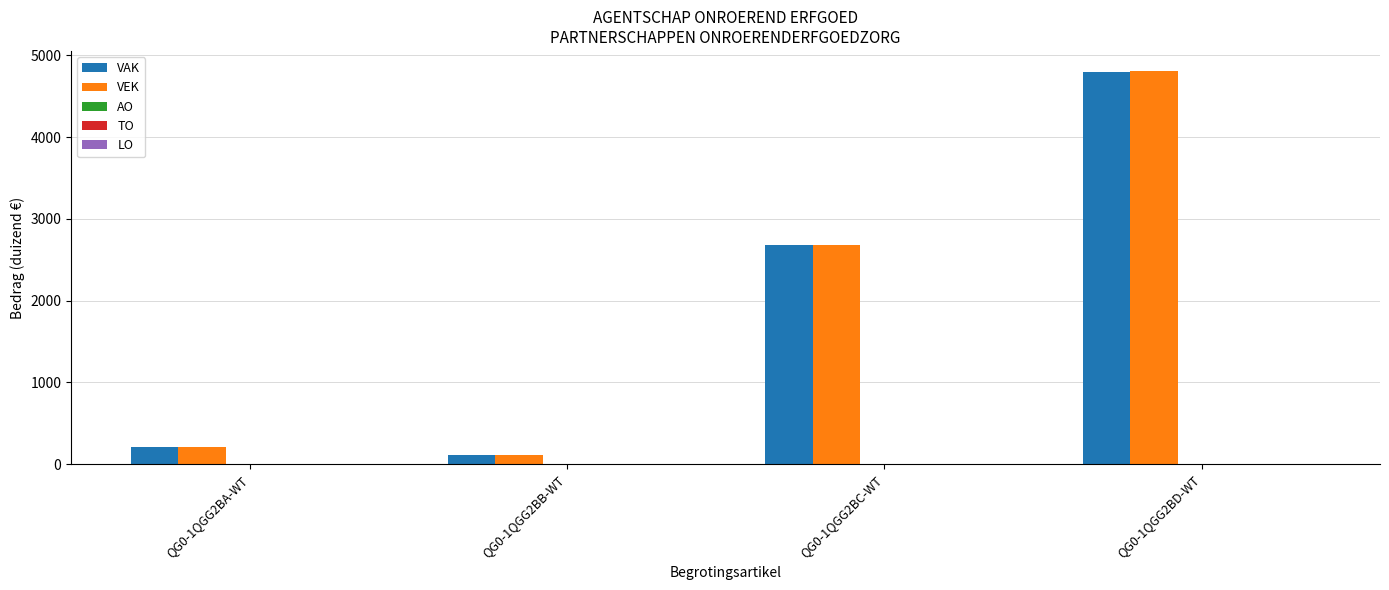

Are the bars horizontal?

No